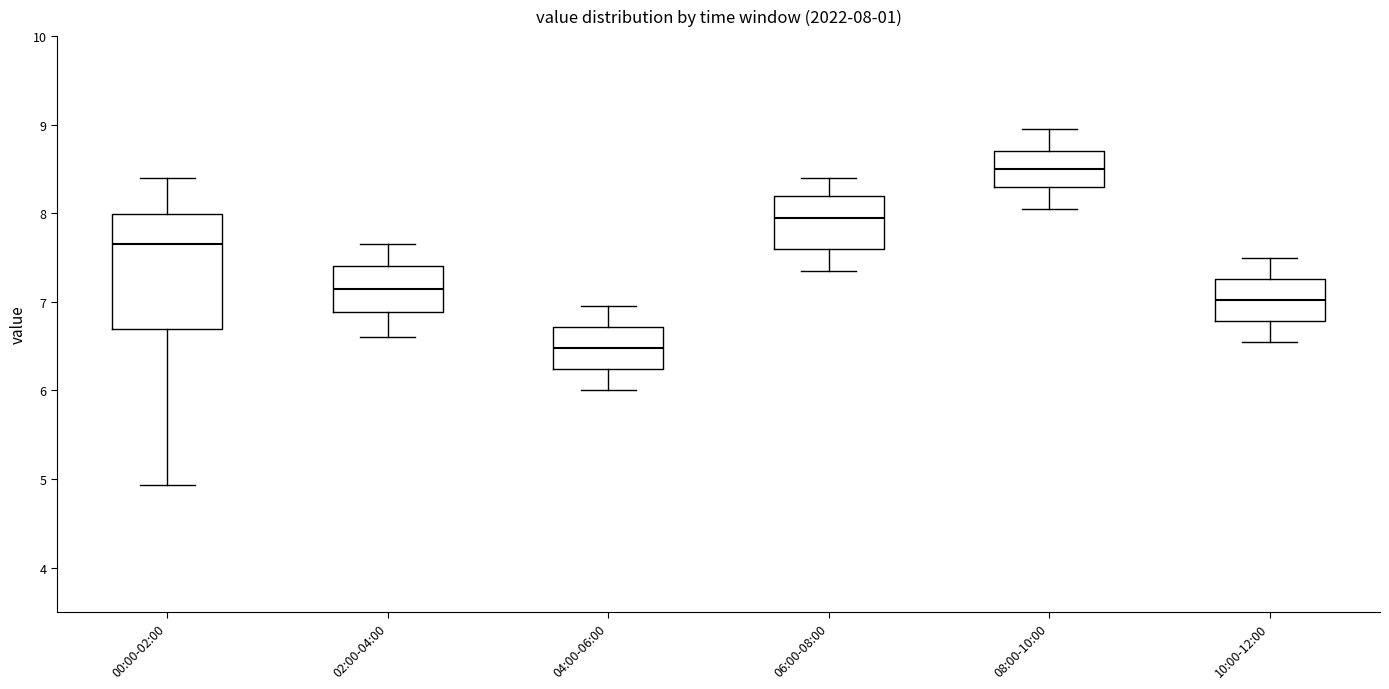

Which box's median line is the lowest?

04:00-06:00